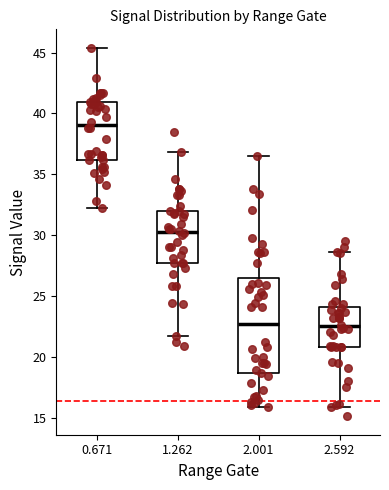

Which box has the highest median line?

0.671